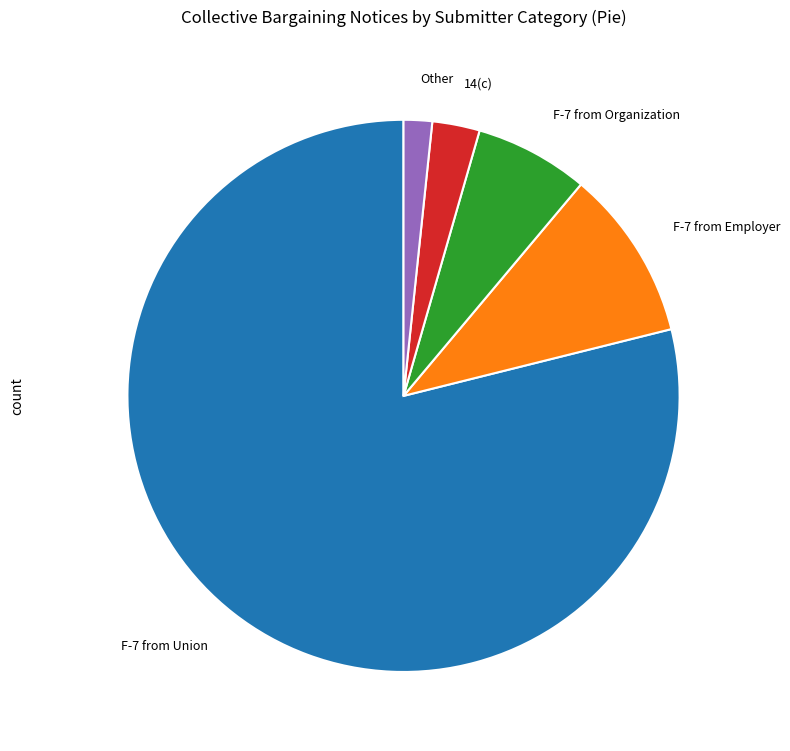

Is there a majority slice in this chart?

Yes